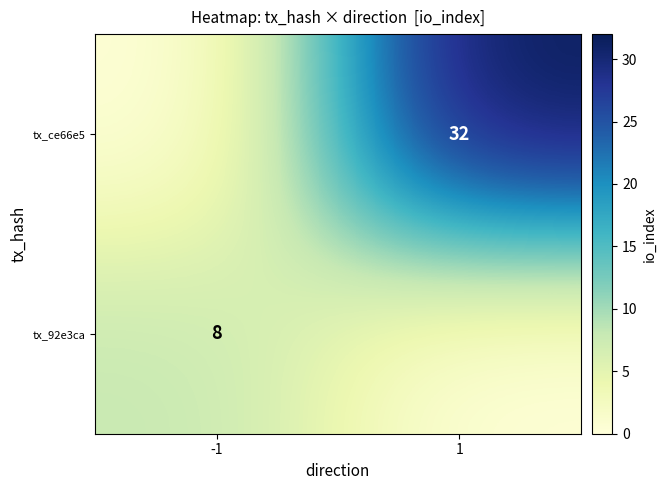

Is the value of tx_92e3ca at -1 greater than the value of tx_ce66e5 at 1?

No